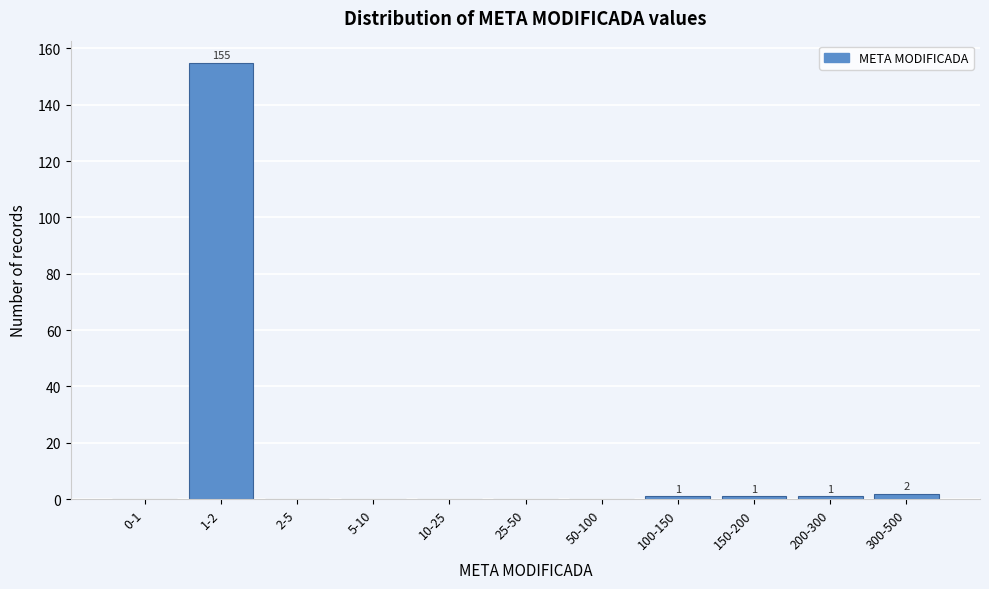

Reading left to right, extract all data points from this chart.

0-1=0	1-2=155	2-5=0	5-10=0	10-25=0	25-50=0	50-100=0	100-150=1	150-200=1	200-300=1	300-500=2